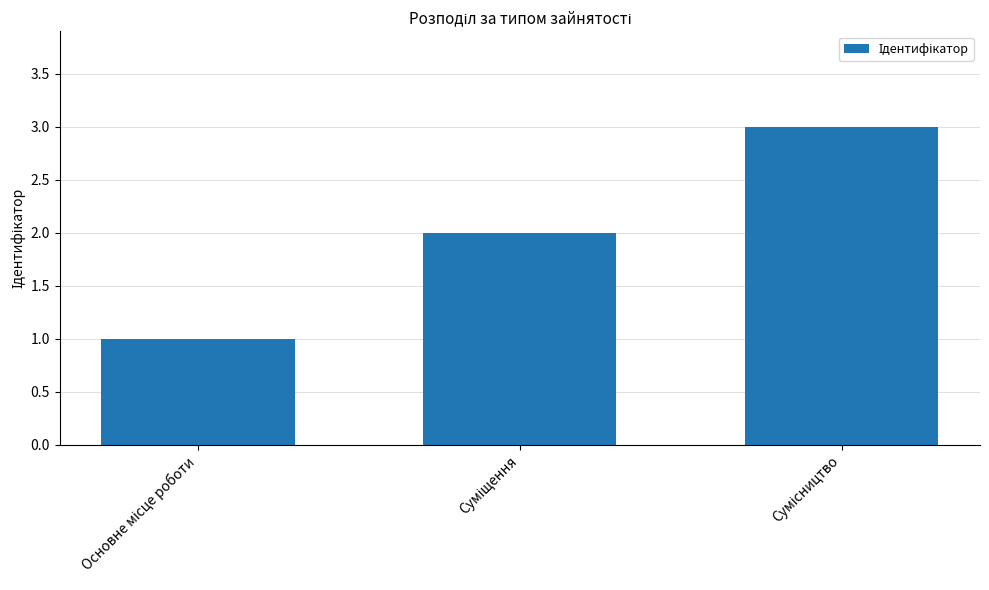

What is the maximum value shown in the chart?

3